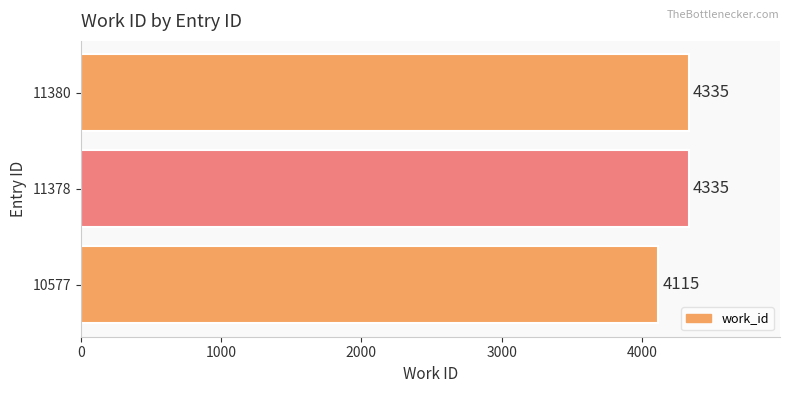

What is the sum of all values?

12785